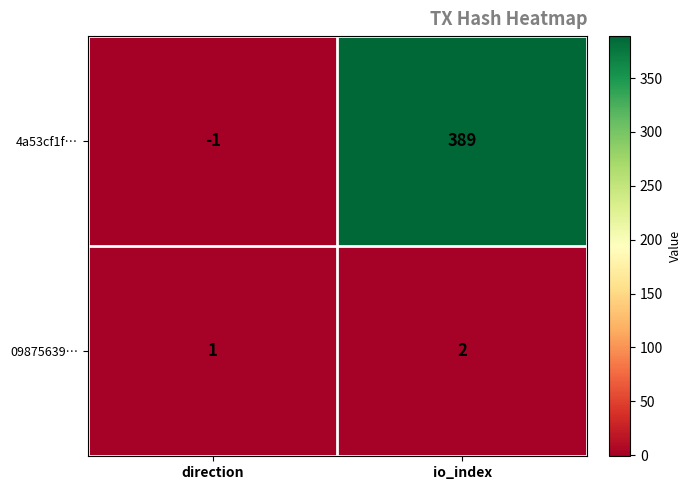

Is the value of 4a53cf1f… at io_index greater than the value of 09875639… at io_index?

Yes